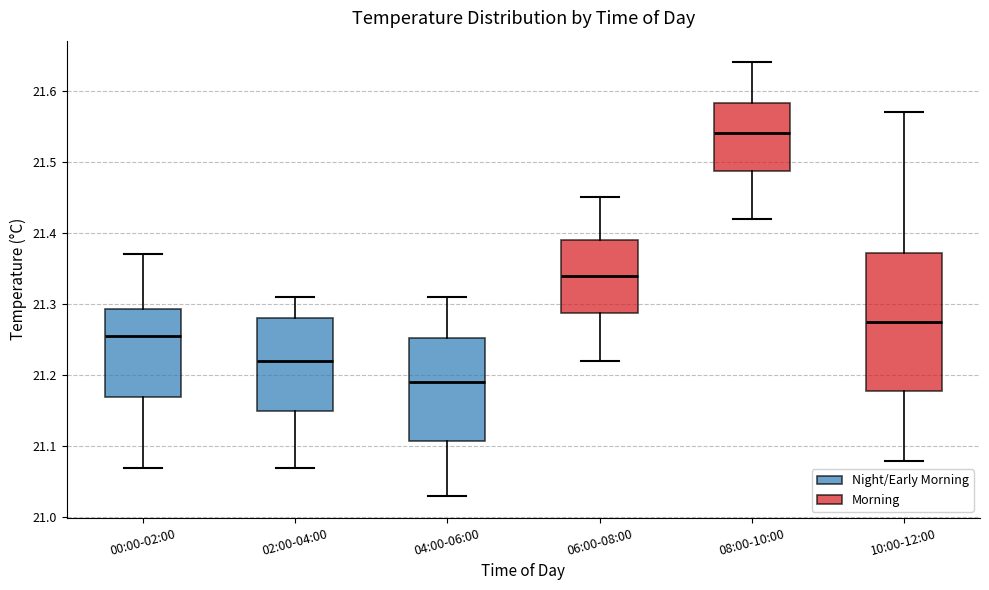

Comparing the boxes themselves (not the whiskers), which one is the tallest?

10:00-12:00